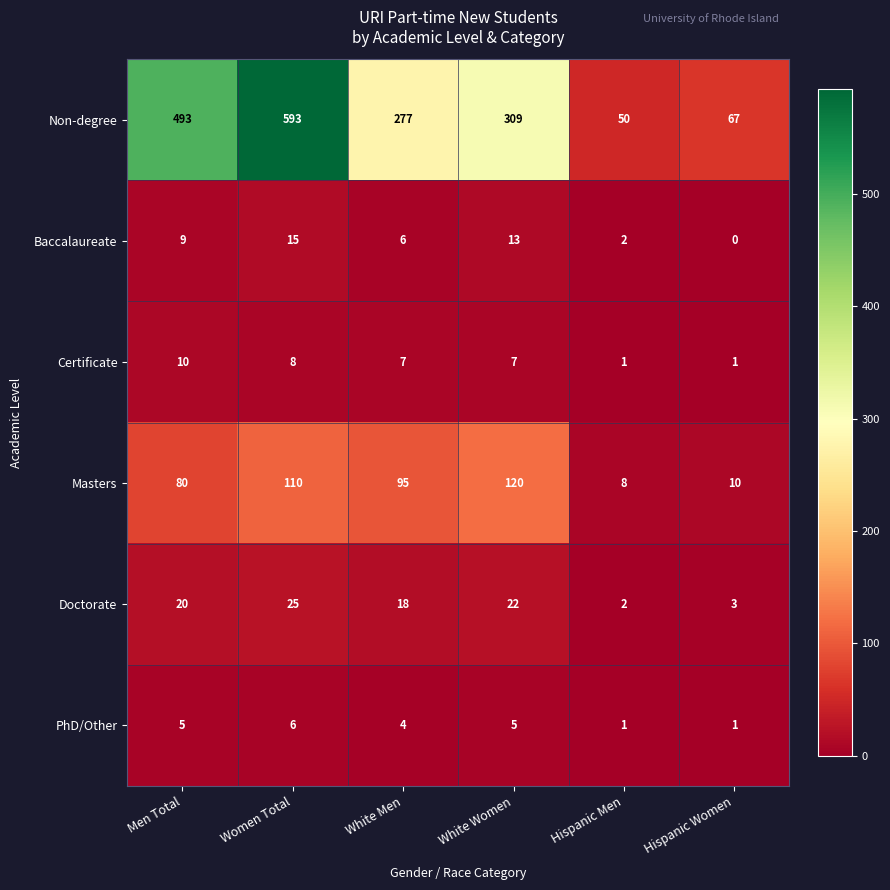

At which label is Non-degree closest to 321?

White Women